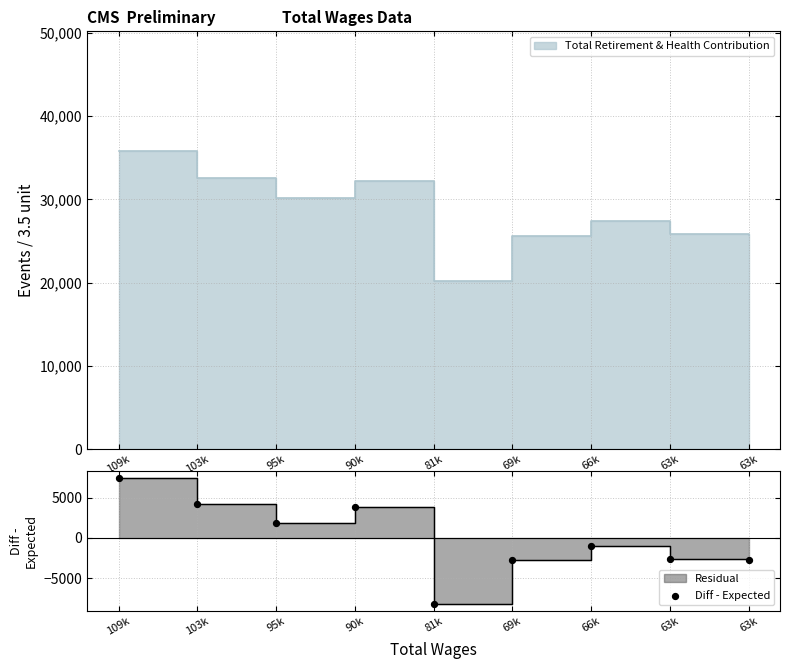

What is the change in value from 66k to 63k?

-1518